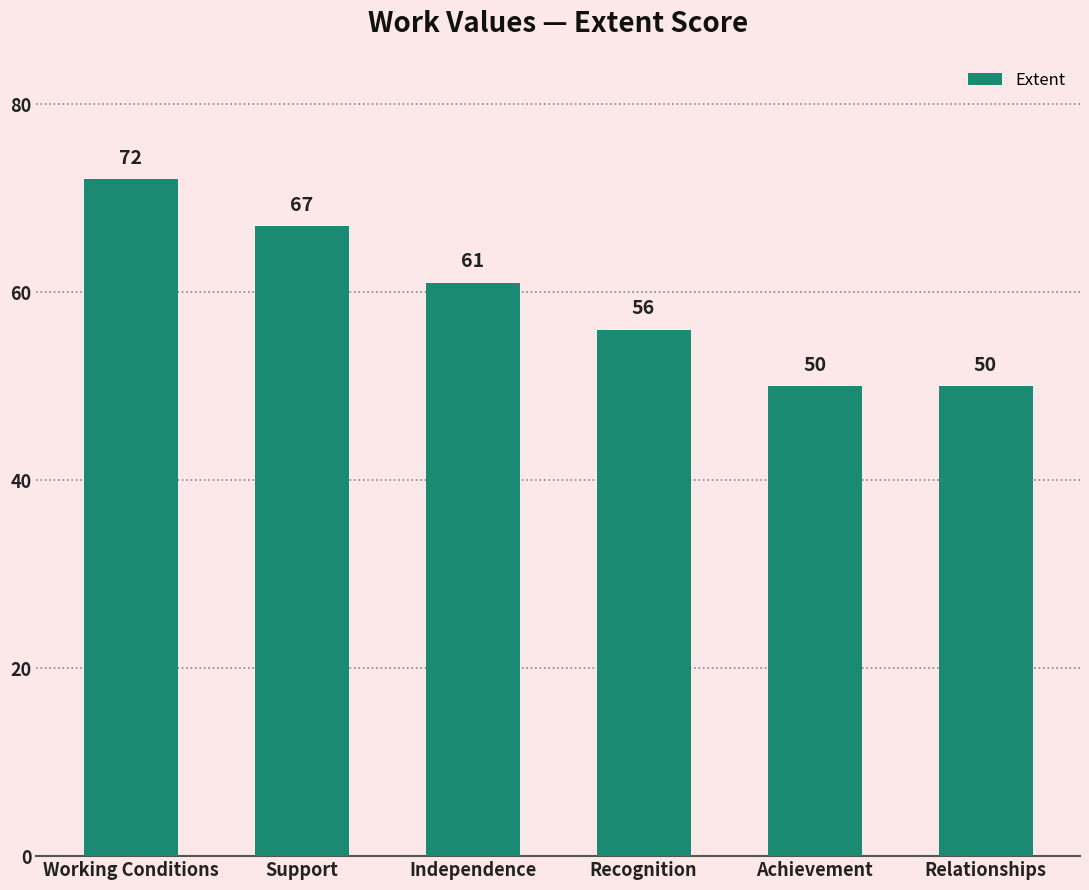

Between Independence and Support, which is larger?

Support